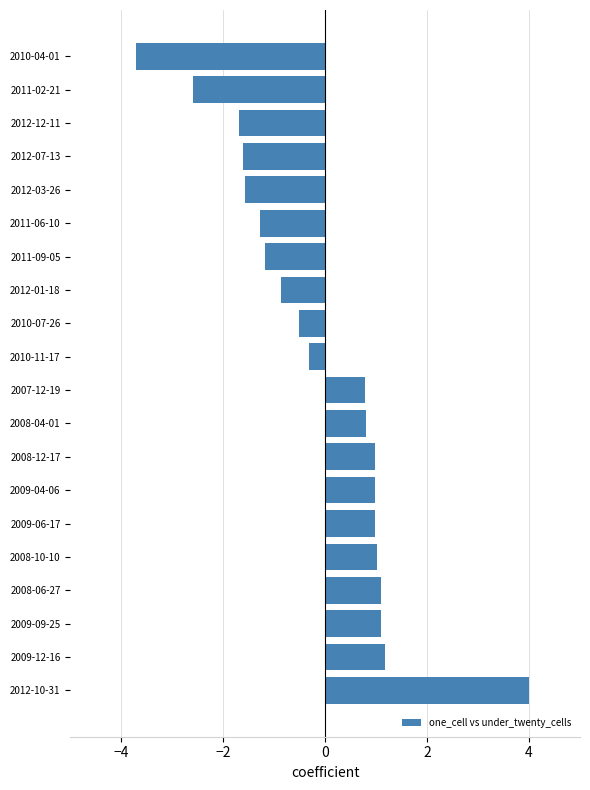

Which has a higher value, 2012-10-31 or 2009-09-25?

2012-10-31